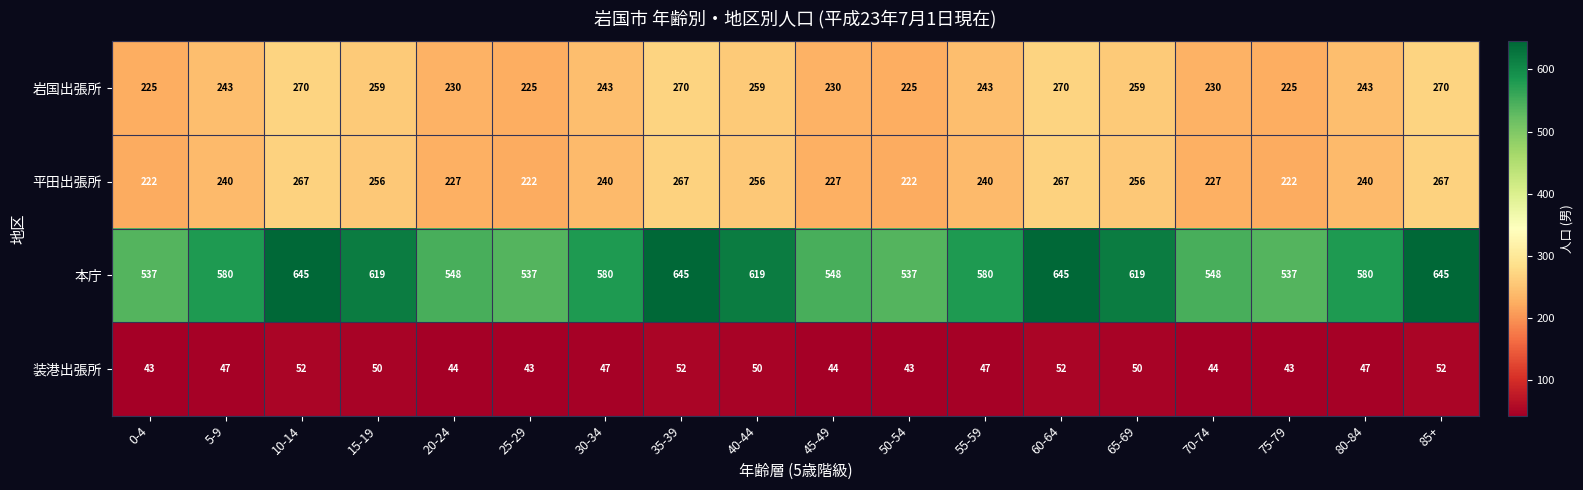

Rank the series at 5-9 from lowest to highest value.

装港出張所, 平田出張所, 岩国出張所, 本庁